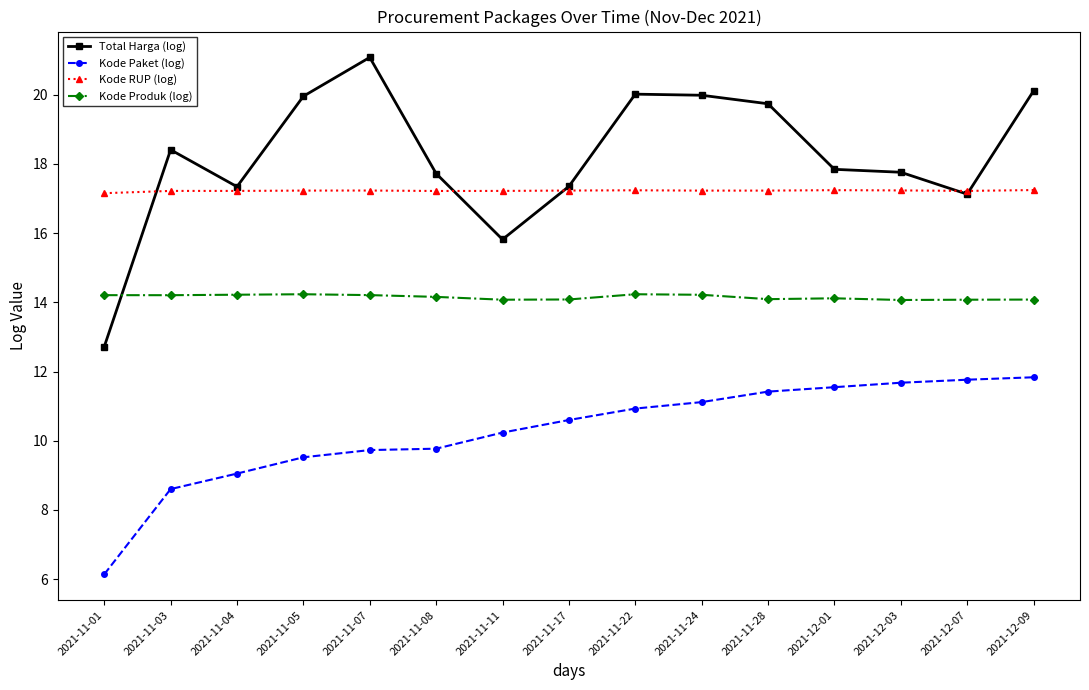

How many times do Total Harga (log) and Kode Produk (log) cross each other?

1